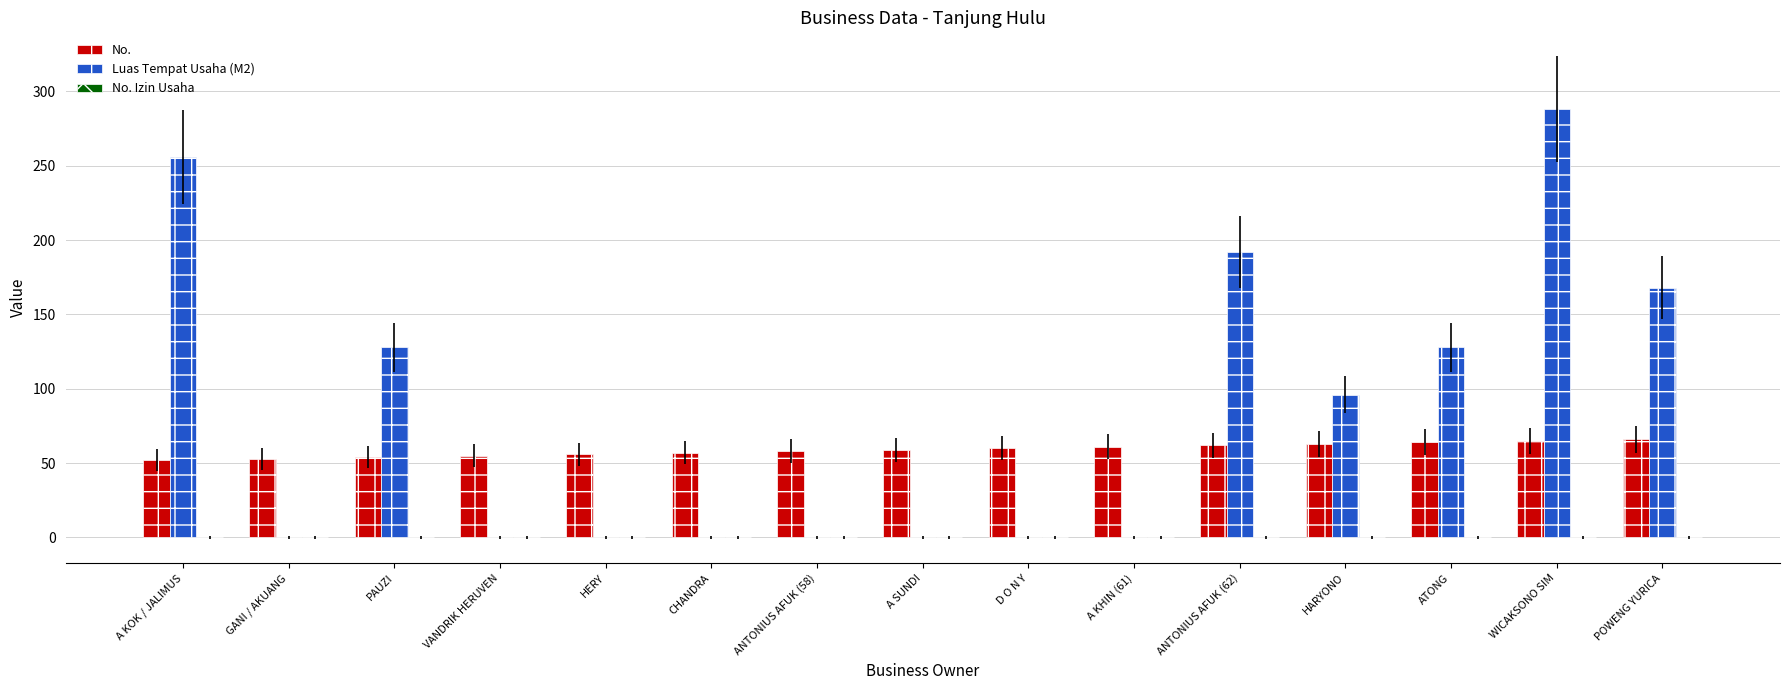

The value of No. at ATONG is 87. True or false?

False